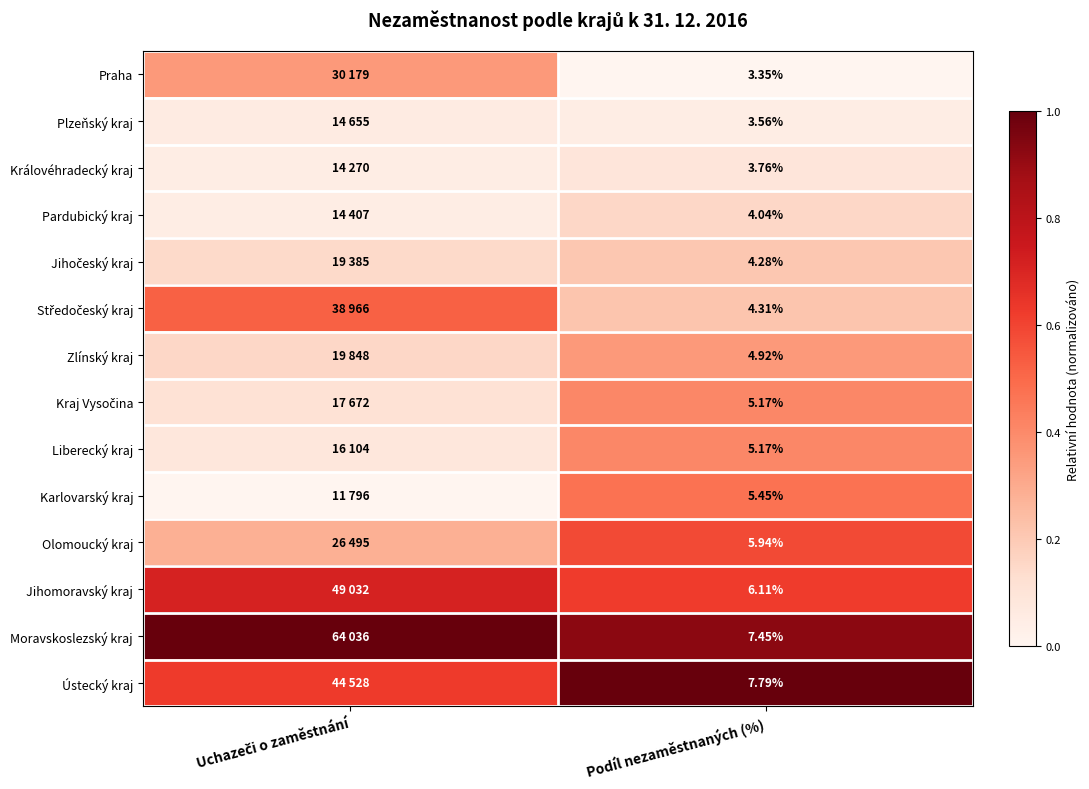

True or false: Středočeský kraj has a value of 0.1 at Podíl nezaměstnaných (%).

False